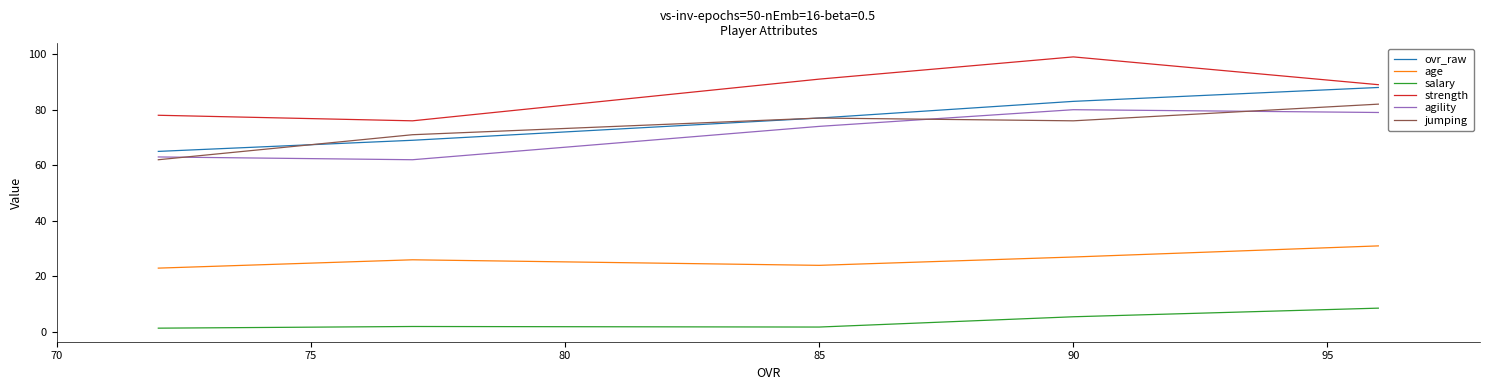

At 70, list the series in order from largest to smallest.

strength, ovr_raw, jumping, agility, age, salary